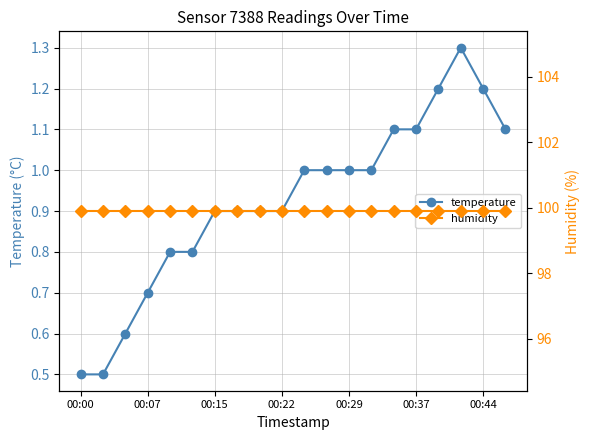

What is the maximum value for temperature?

1.3